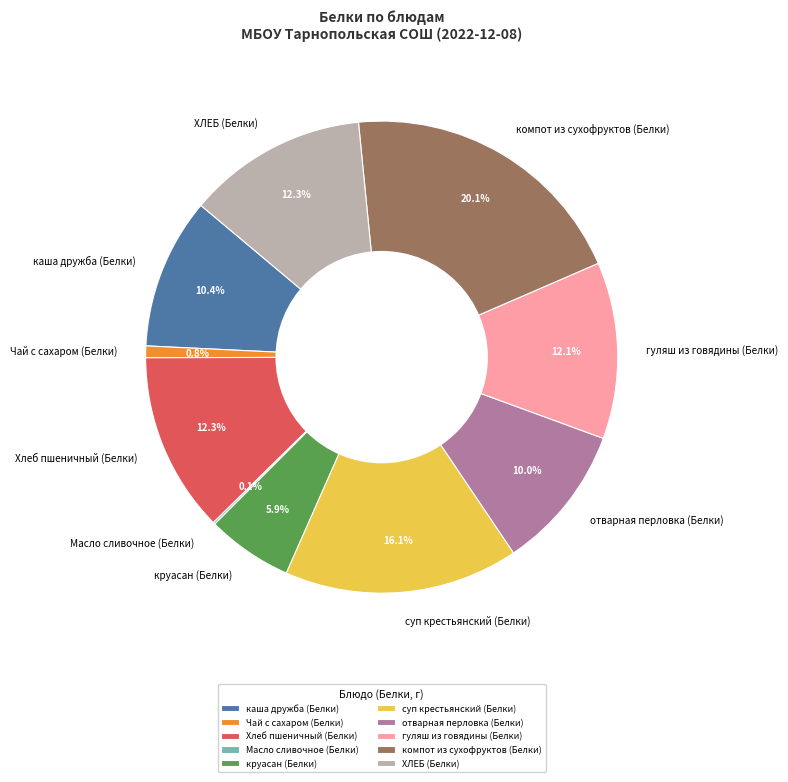

Which slice is the largest?

компот из сухофруктов (Белки)